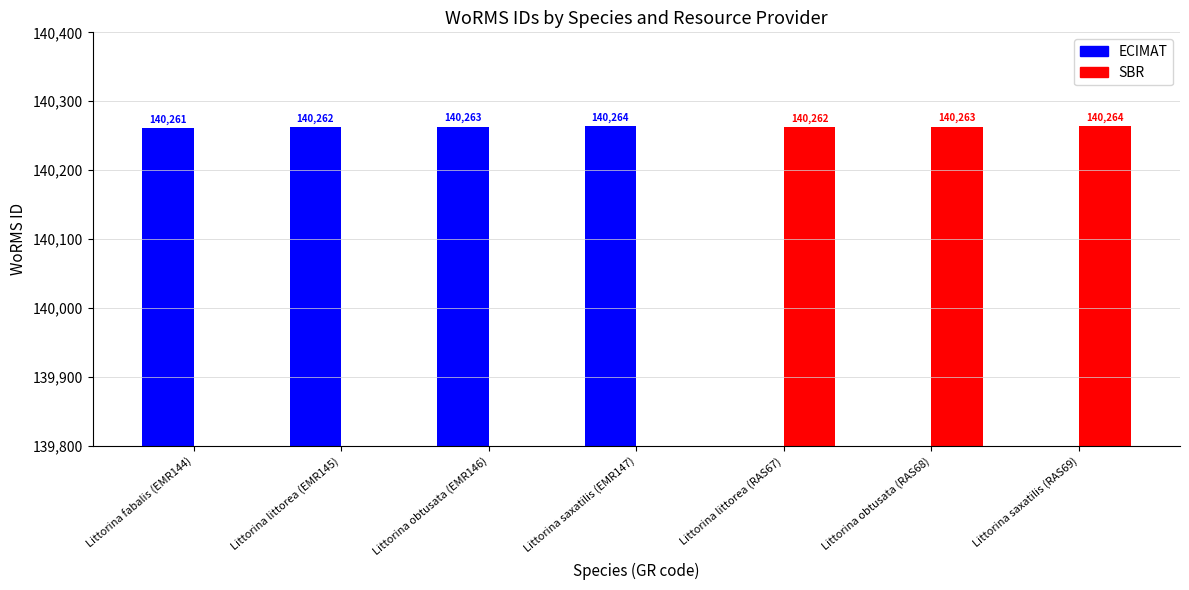

Which has a higher value, Littorina saxatilis (EMR147) or Littorina littorea (RAS67)?

Littorina saxatilis (EMR147)